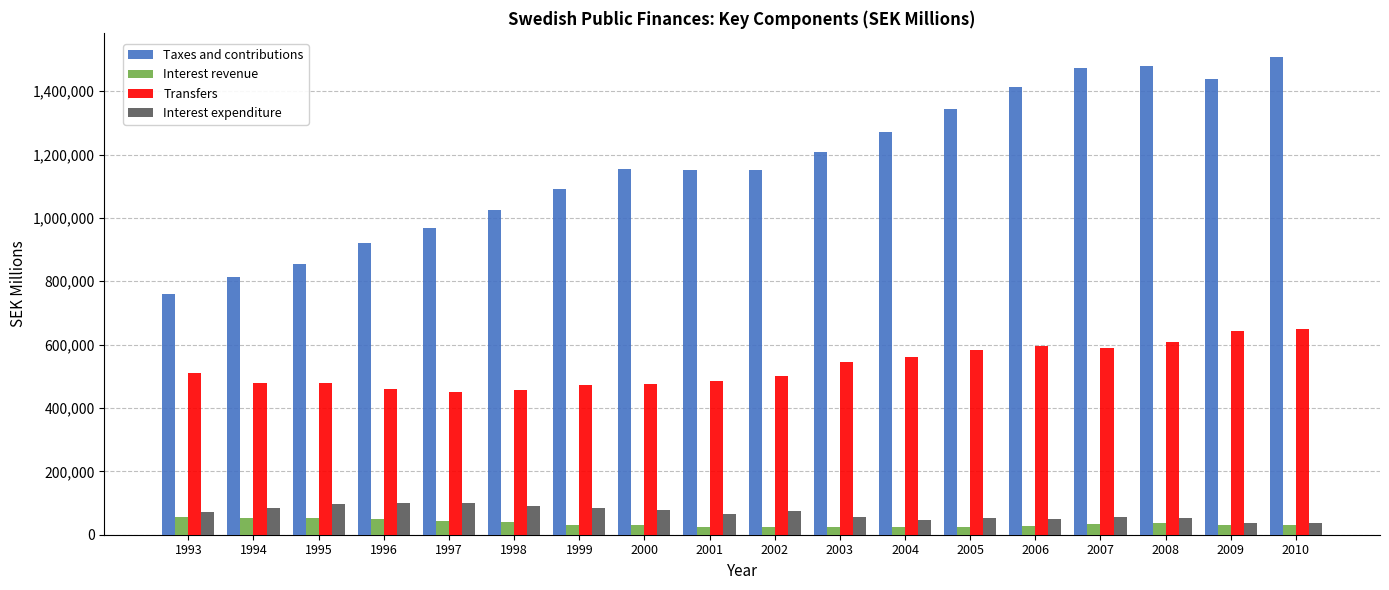

What is the average value of the Interest revenue series?

35012